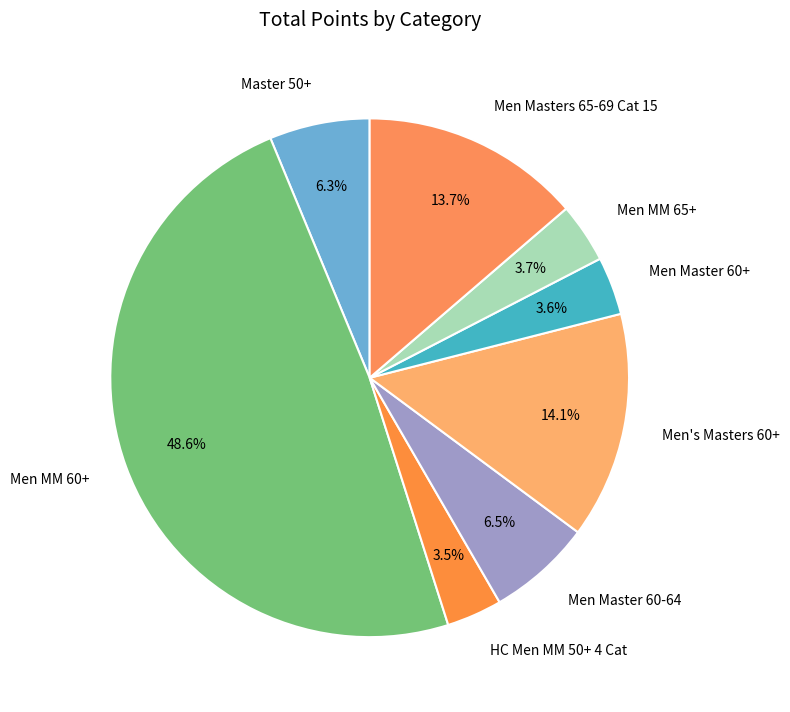

To the nearest percent, what is the difference between the largest and smallest slice percentages?

45%